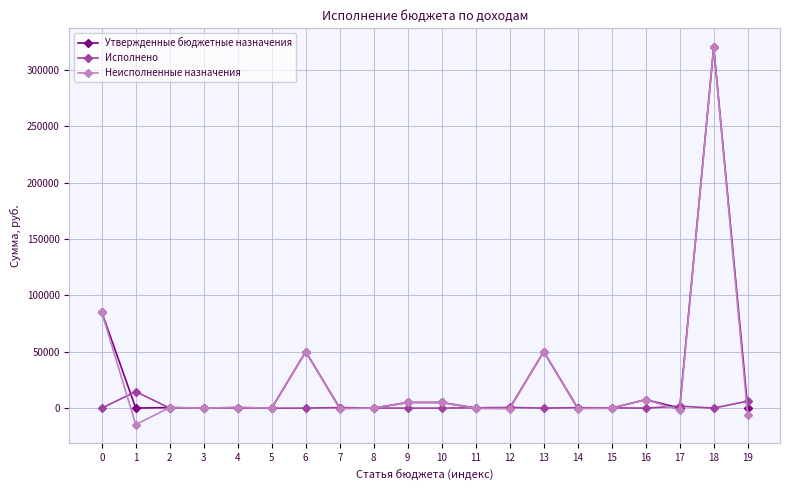

True or false: Исполнено has more than 1 points higher than both neighbors.

True